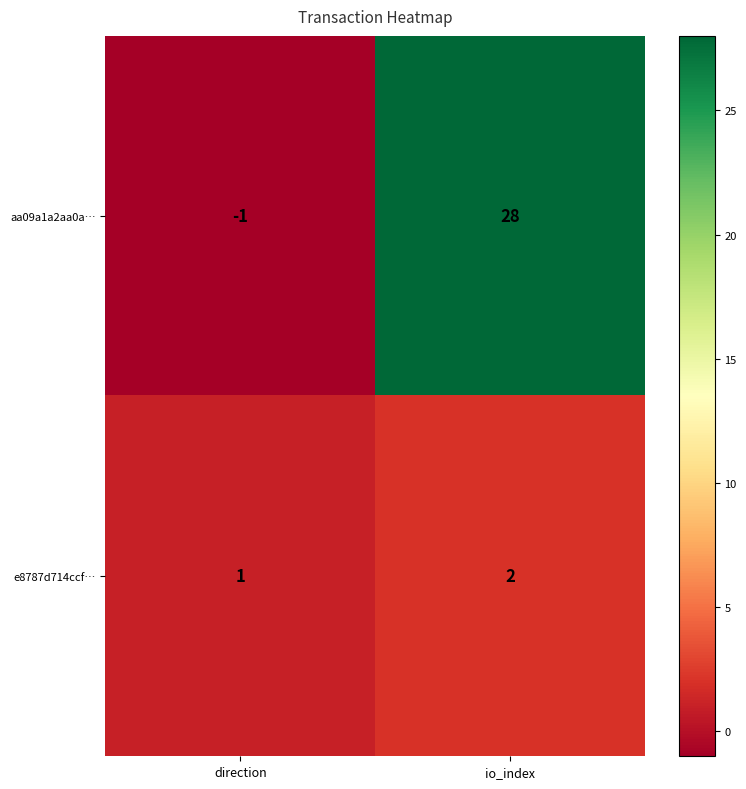

Reading left to right, extract all data points from this chart.

aa09a1a2aa0a…: direction=-1	io_index=28
e8787d714ccf…: direction=1	io_index=2